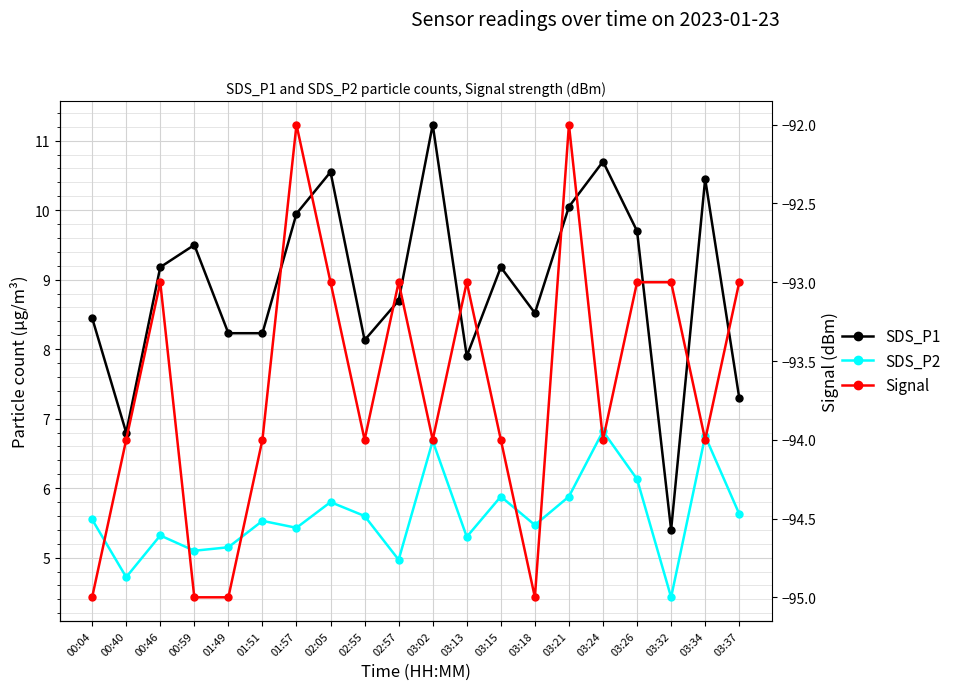

Reading left to right, transcribe all the data shown in this chart.

SDS_P1: 8.4	6.8	9.2	9.5	8.2	8.2	9.9	10.6	8.1	8.7	11.2	7.9	9.2	8.5	10.1	10.7	9.7	5.4	10.4	7.3
SDS_P2: 5.5	4.7	5.3	5.1	5.2	5.5	5.4	5.8	5.6	5.0	6.7	5.3	5.9	5.5	5.9	6.8	6.1	4.4	6.8	5.6
Signal: -95.0	-94.0	-93.0	-95.0	-95.0	-94.0	-92.0	-93.0	-94.0	-93.0	-94.0	-93.0	-94.0	-95.0	-92.0	-94.0	-93.0	-93.0	-94.0	-93.0